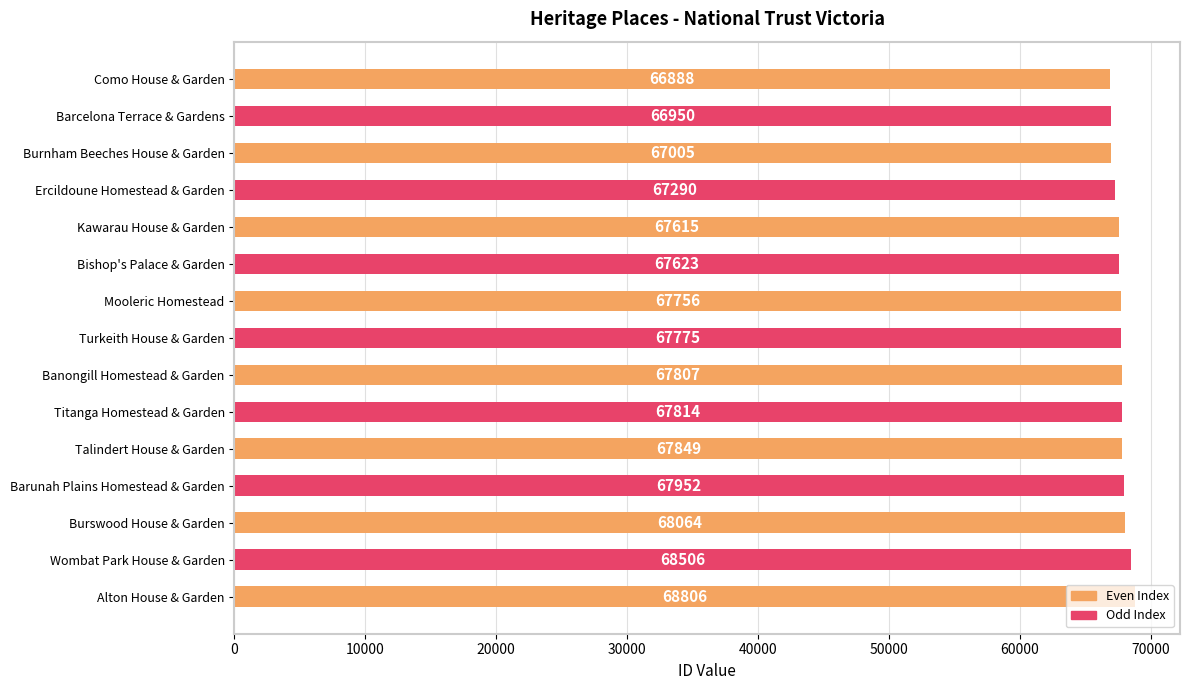

How many distinct data groups are displayed?

1